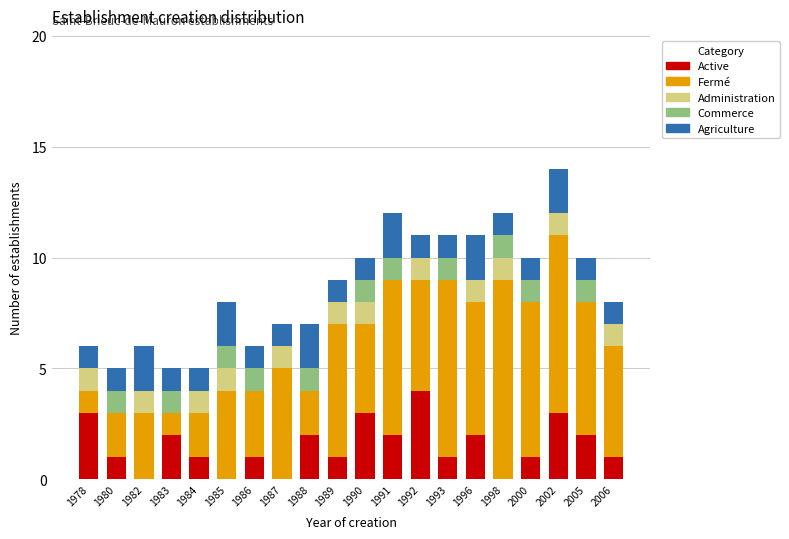

What is the highest value of the Active series?

4